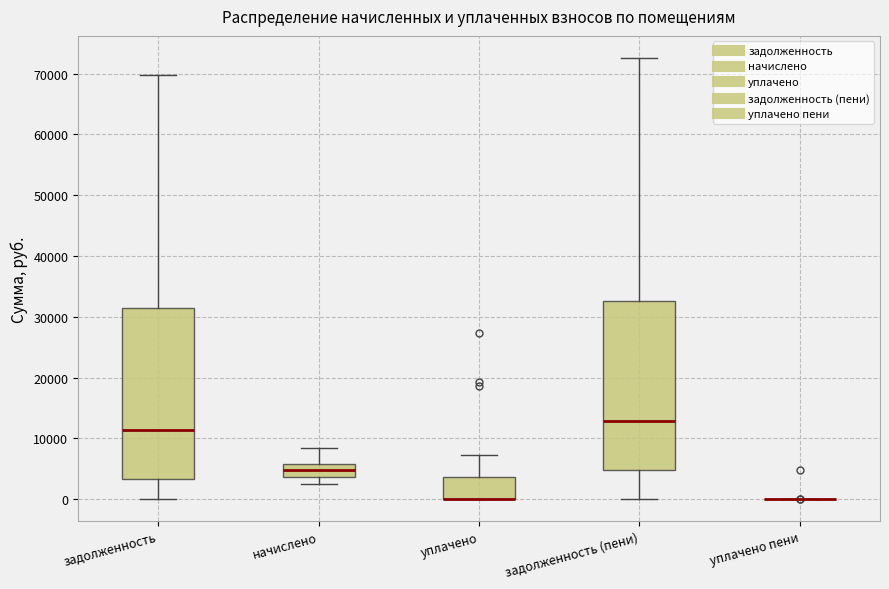

Reading left to right, transcribe this box plot: for each box, give where its median line is, the range the box spans, and where its two whiskers end, as read against the y-axis. The values are not printed on the chart, so give them approximately, as read against the axis.

задолженность: median 11000, box 3000 to 32000, whiskers 0 to 70000
начислено: median 5000, box 4000 to 6000, whiskers 2000 to 8000
уплачено: median 0 (drawn on the box's lower edge), box 0 to 4000, whiskers 0 to 7000
задолженность (пени): median 13000, box 5000 to 33000, whiskers 0 to 73000
уплачено пени: box collapsed to a line at 0, whiskers 0 to 0